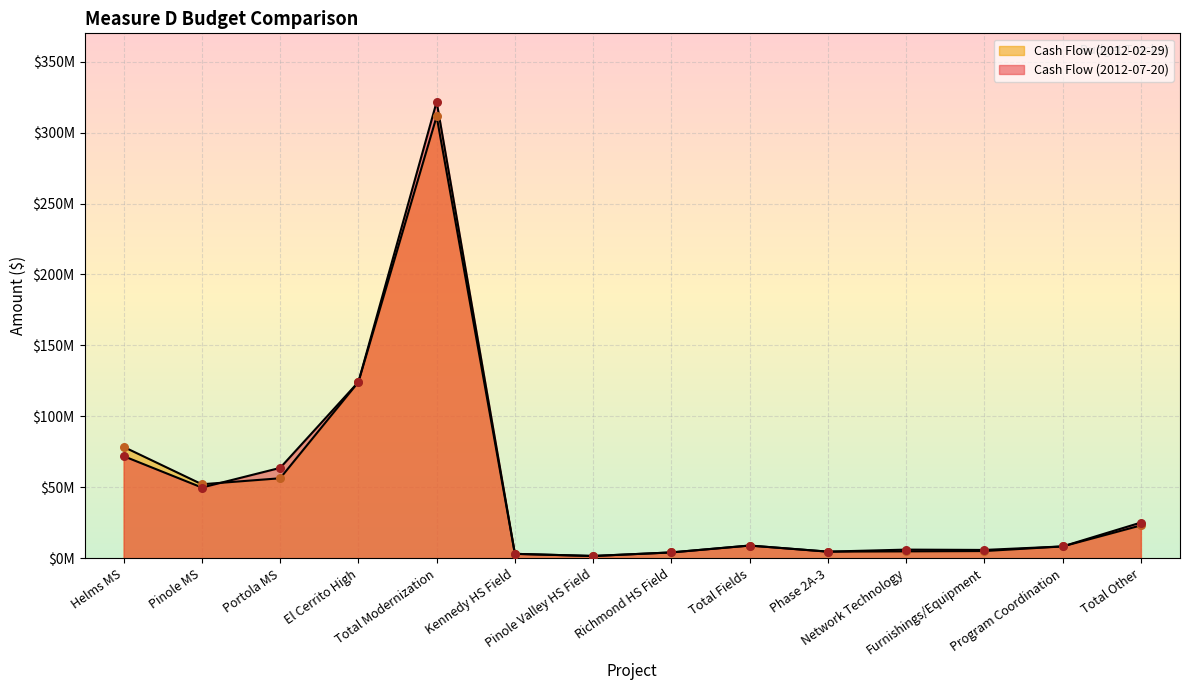

At how many categories does at least one series exceed 244520485?

1